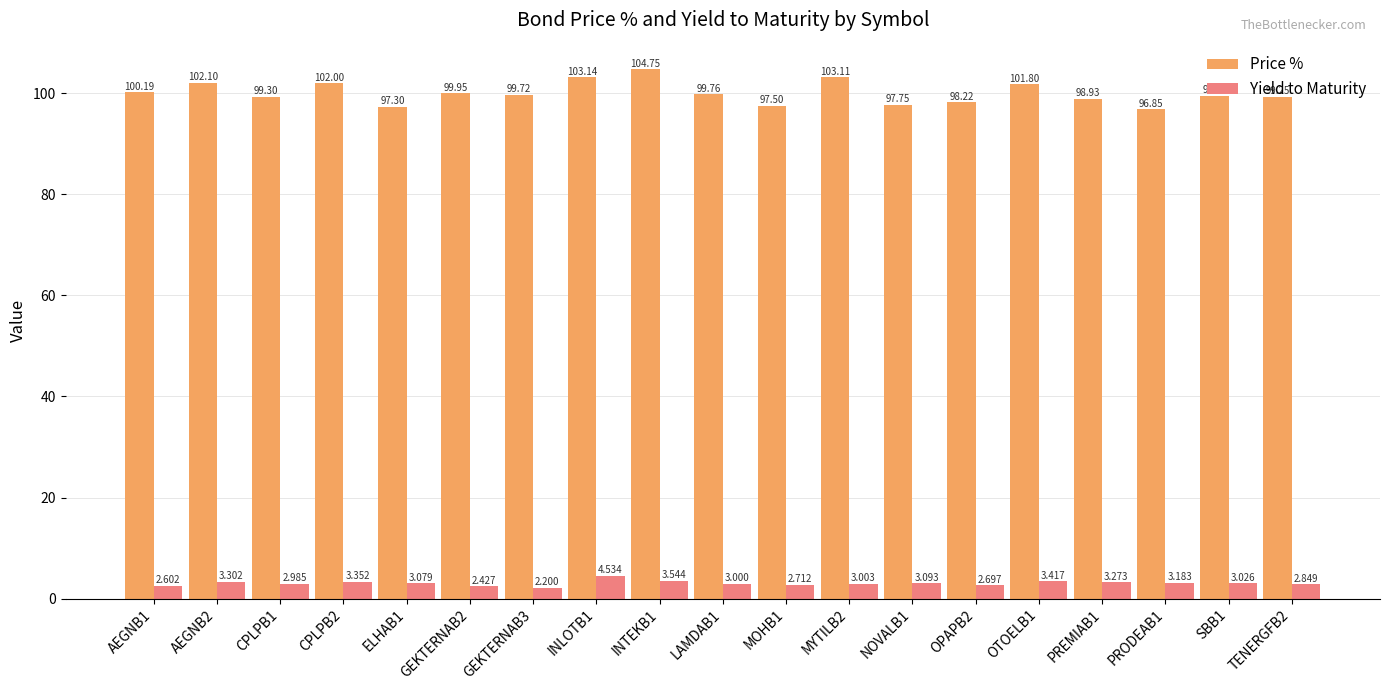

What is the value of the Yield to Maturity bar at the 7th from the left?

2.2